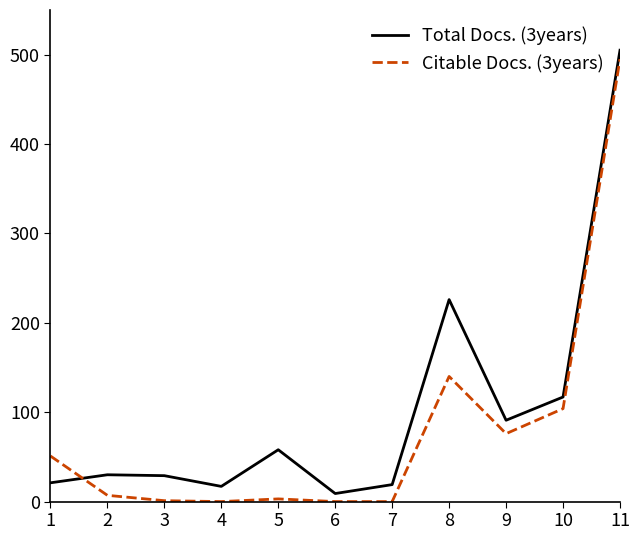

The value of Total Docs. (3years) at 8 is 53. True or false?

False